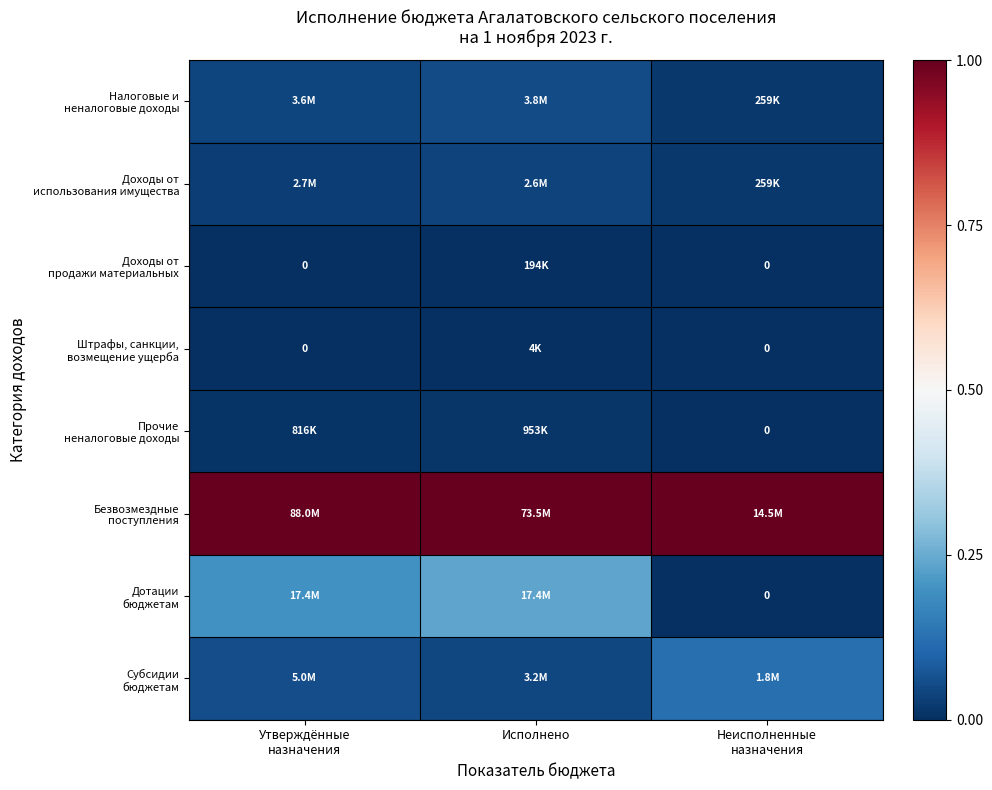

The Субсидии бюджетам series shows 0.0 at Утверждённые назначения. True or false?

False